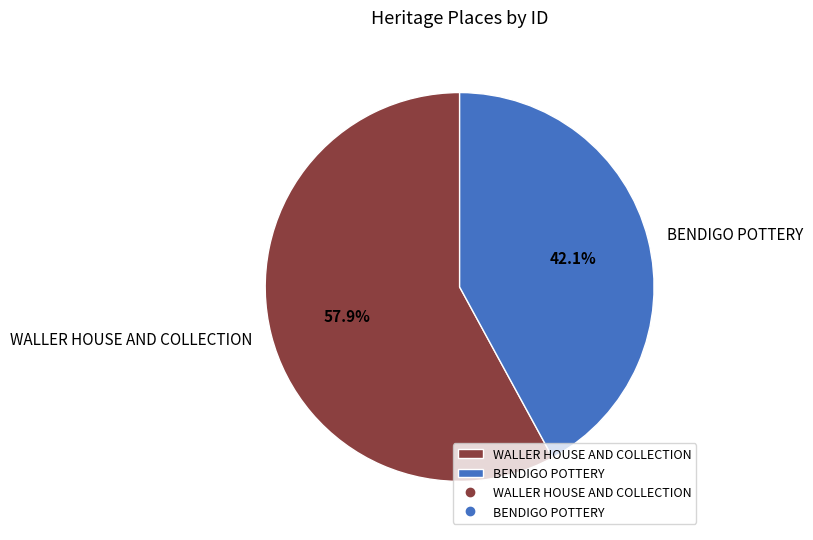

To the nearest percent, what is the combined percentage of WALLER HOUSE AND COLLECTION and BENDIGO POTTERY?

100%